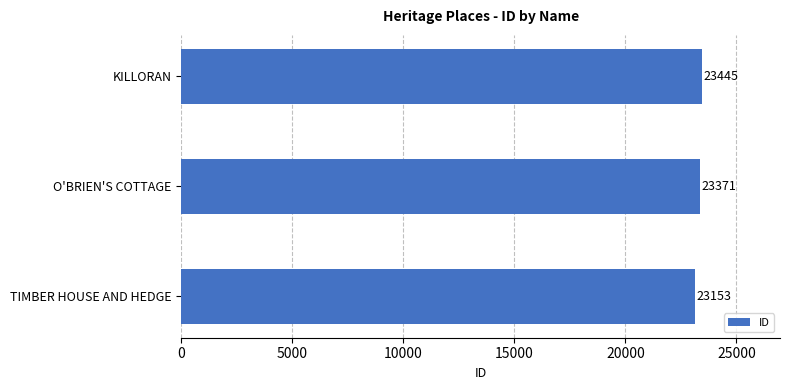

Where is the data nearest to the value 23299?

O'BRIEN'S COTTAGE